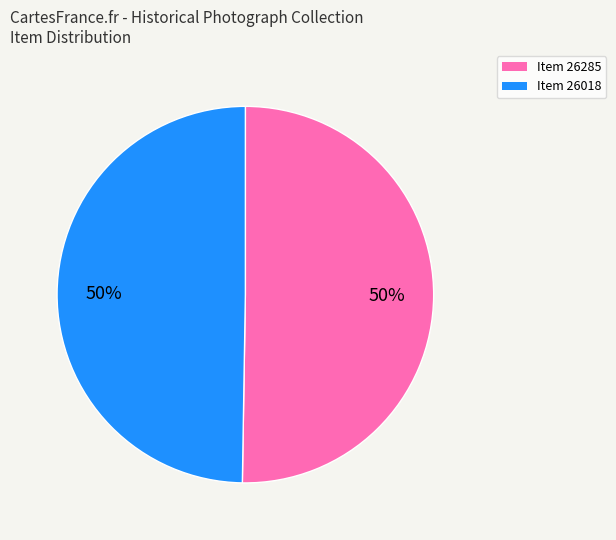

What percentage is the Item 26285 slice, to the nearest percent?

50%